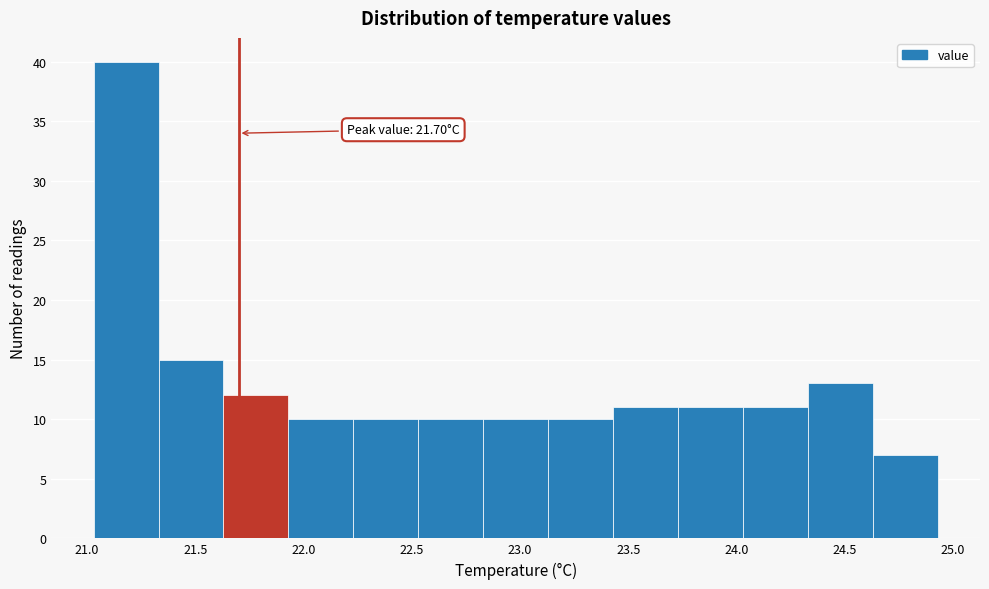

Over which range of the x-axis is the bar tallest?

21.03 to 21.33